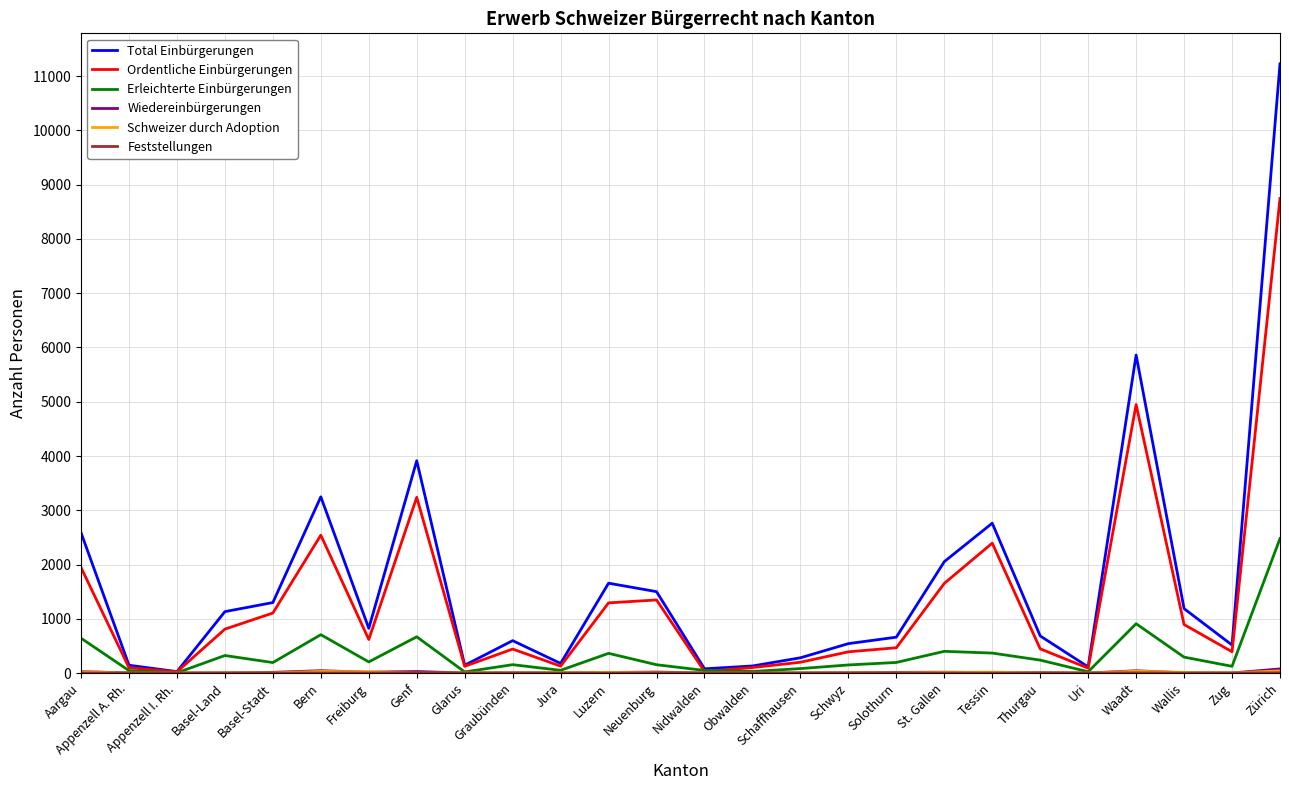

The Total Einbürgerungen series shows 5861 at Waadt. True or false?

True